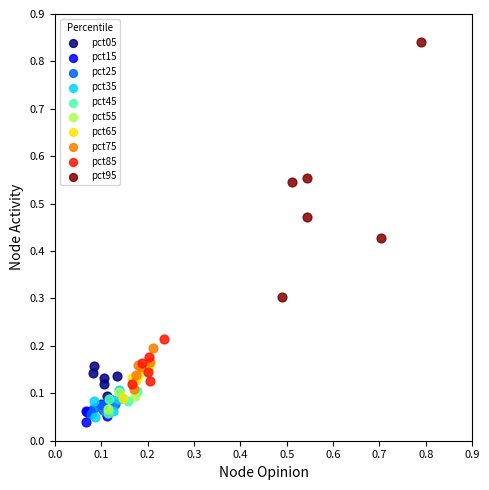

Which series has the largest Y range (max minus min)?

pct95